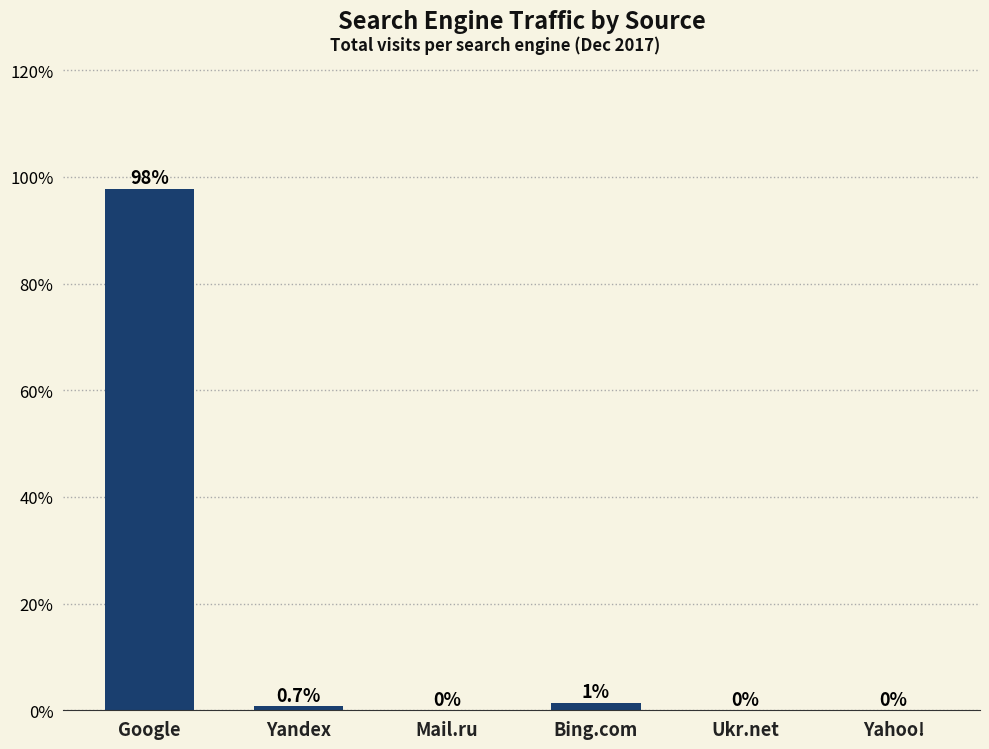

True or false: the data shows 0.0 at Yahoo!.

True